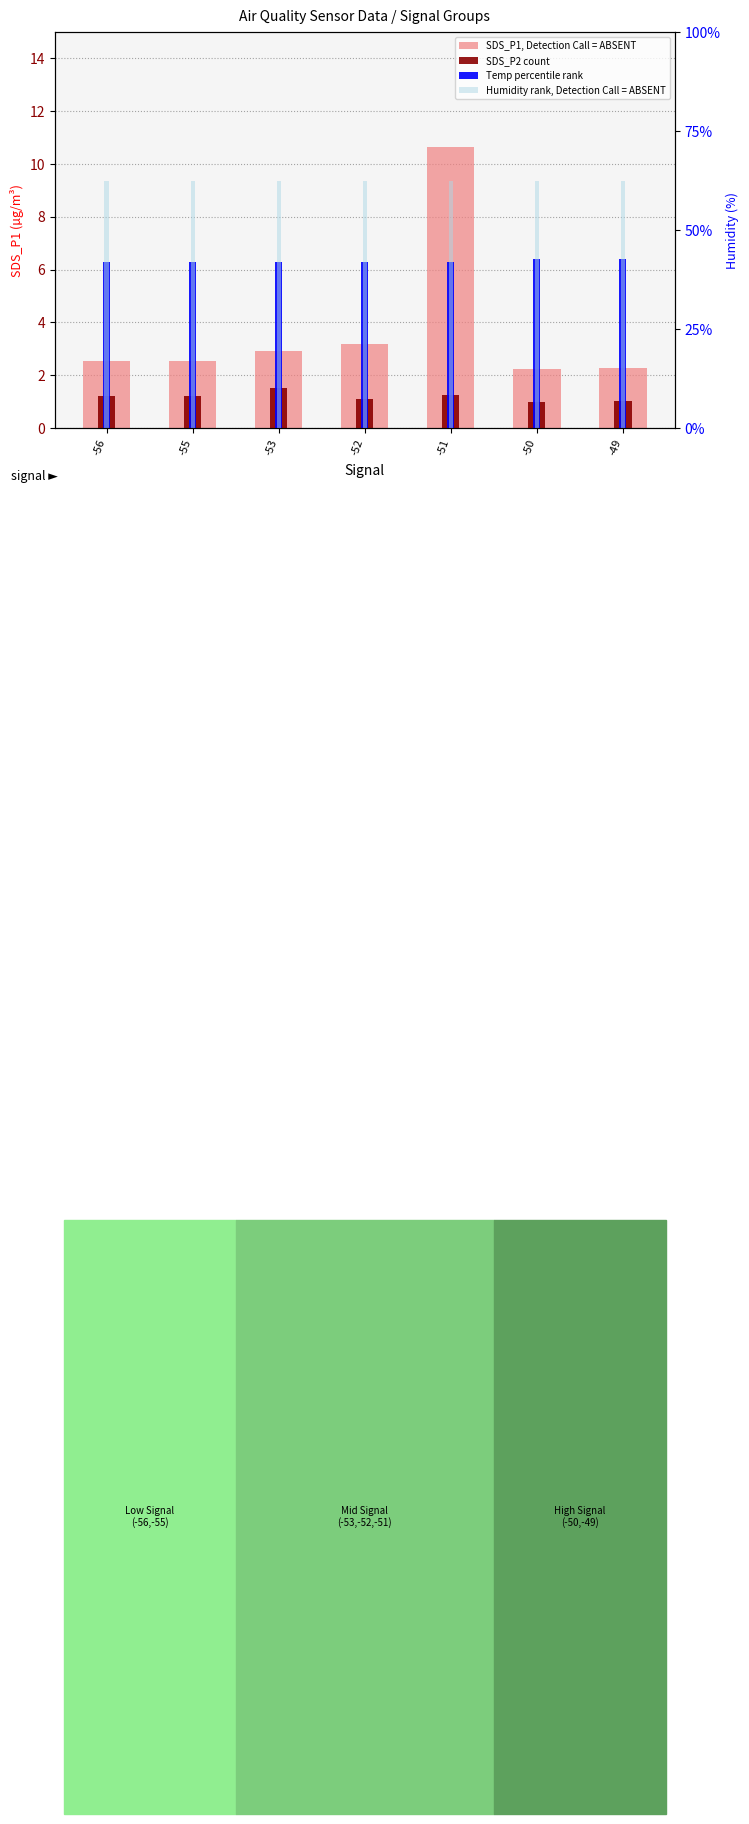

How many groups of bars are there?

7